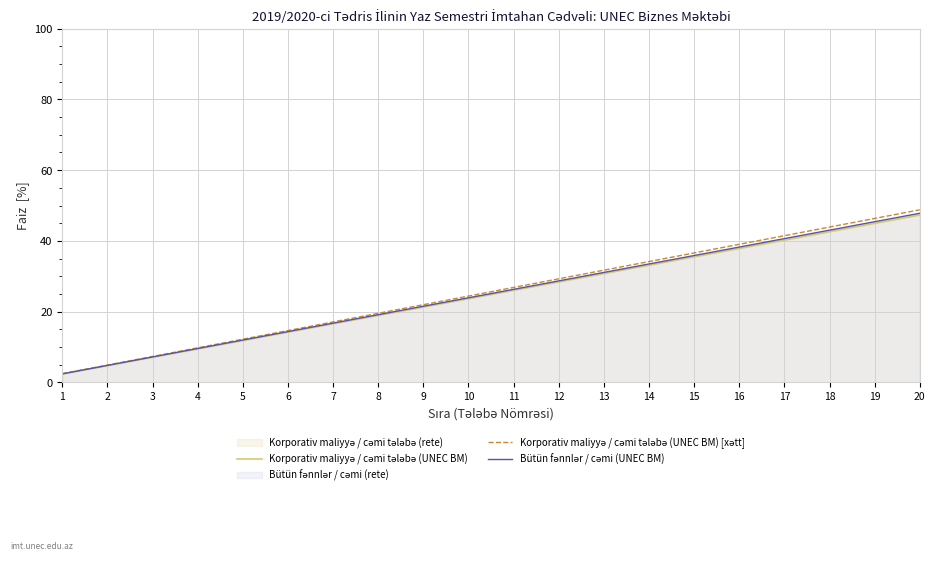

Reading right to left, transcribe all the data shown in this chart.

Korporativ maliyyə / cəmi tələbə (UNEC BM): 20=47.3	19=45.0	18=42.6	17=40.2	16=37.9	15=35.5	14=33.1	13=30.8	12=28.4	11=26.0	10=23.7	9=21.3	8=18.9	7=16.6	6=14.2	5=11.8	4=9.5	3=7.1	2=4.7	1=2.4
Korporativ maliyyə / cəmi tələbə (UNEC BM) [xətt]: 20=48.8	19=46.3	18=43.9	17=41.5	16=39.0	15=36.6	14=34.1	13=31.7	12=29.3	11=26.8	10=24.4	9=22.0	8=19.5	7=17.1	6=14.6	5=12.2	4=9.8	3=7.3	2=4.9	1=2.4
Bütün fənnlər / cəmi (UNEC BM): 20=47.8	19=45.4	18=43.0	17=40.6	16=38.2	15=35.9	14=33.5	13=31.1	12=28.7	11=26.3	10=23.9	9=21.5	8=19.1	7=16.7	6=14.3	5=12.0	4=9.6	3=7.2	2=4.8	1=2.4